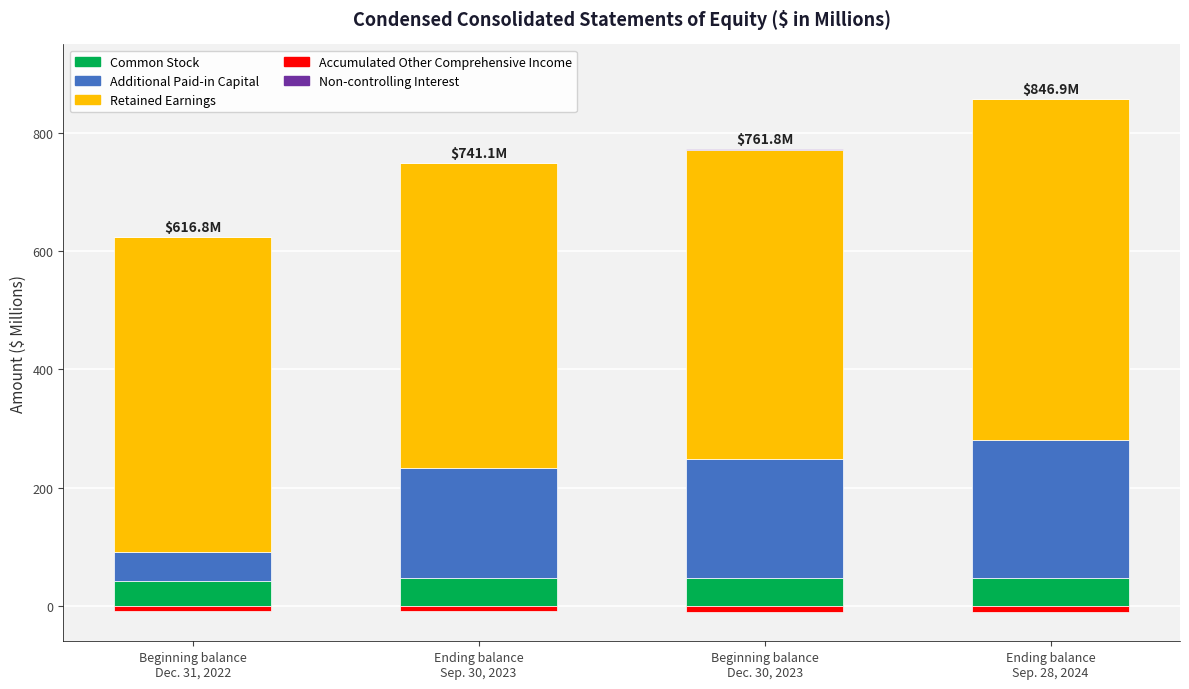

How many values in the Common Stock series are below 46?

1